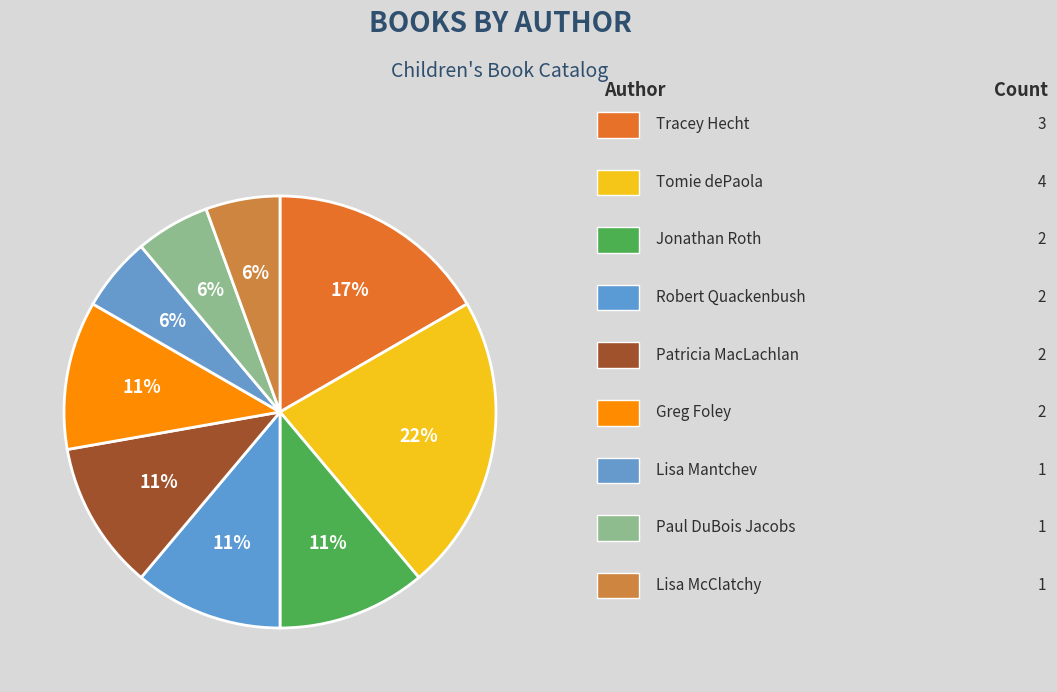

To the nearest percent, what is the difference between the largest and smallest slice percentages?

17%